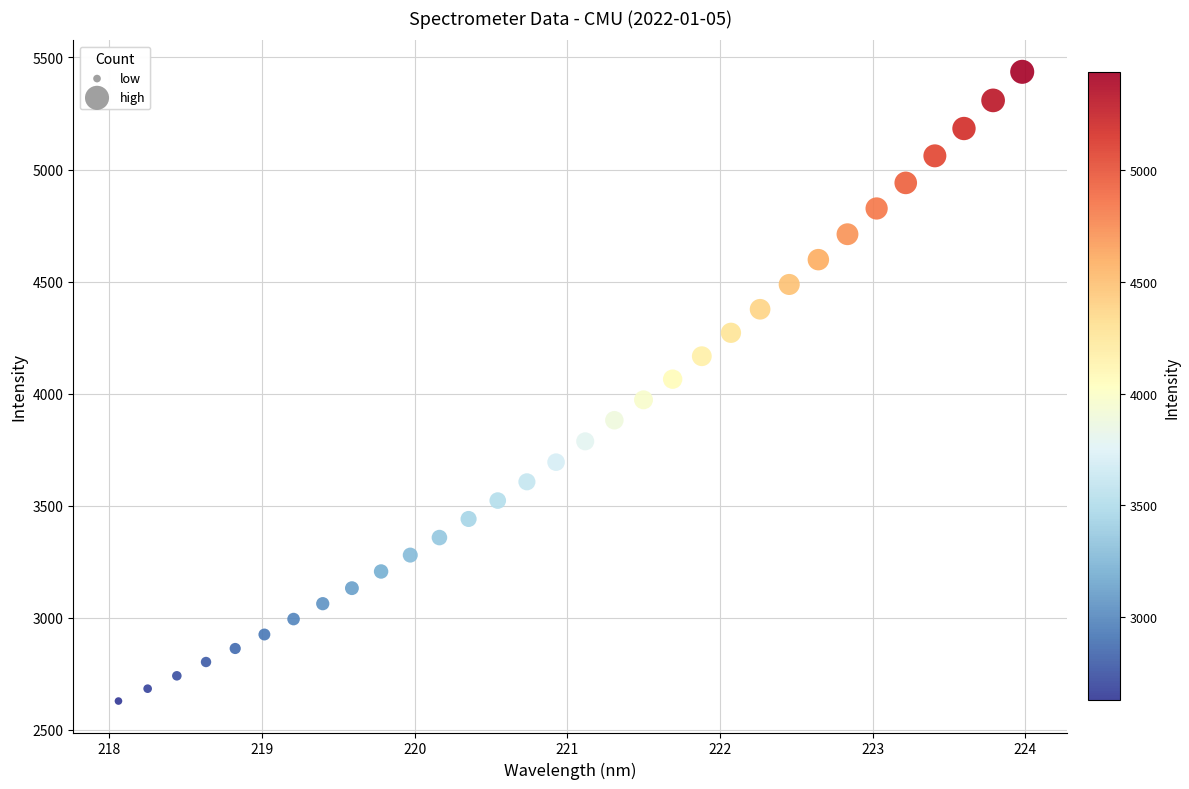

What is the range of Y values (max minus min)?

2808.4